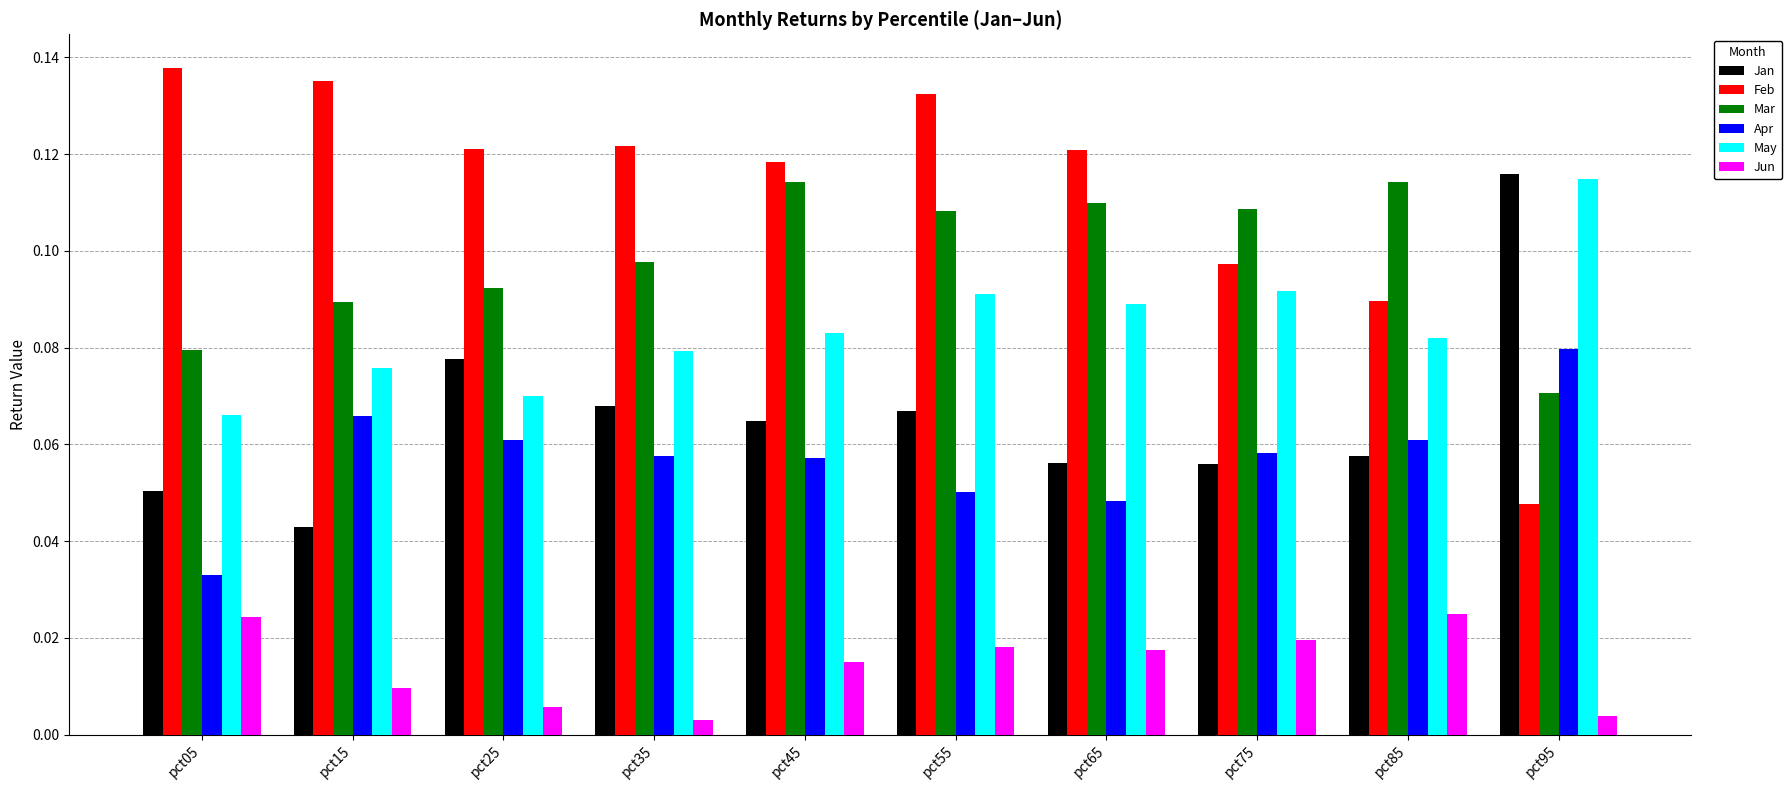

How many Mar values are between 0 and 1?

10